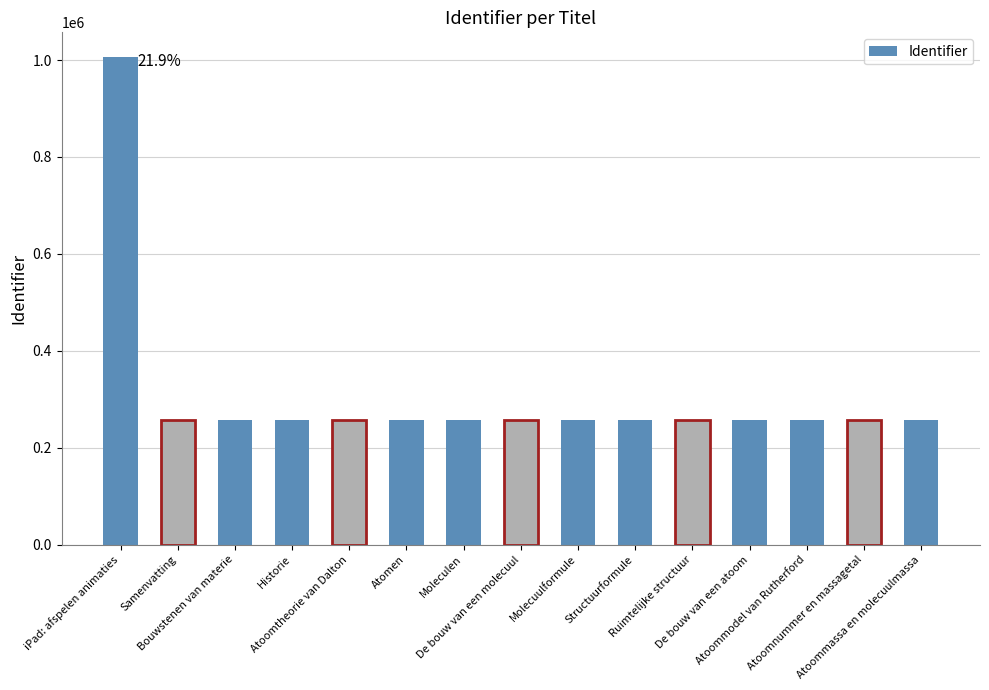

What is the smallest value displayed?

257201